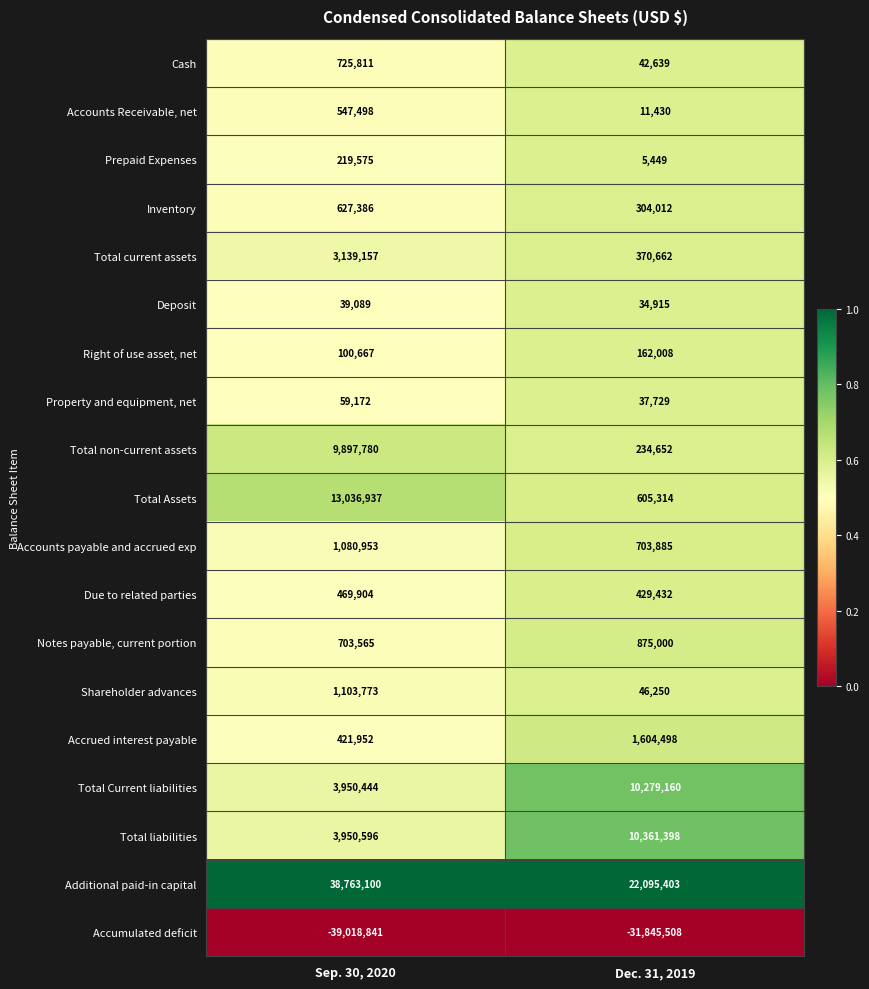

The Cash series shows 725811 at Sep. 30, 2020. True or false?

True